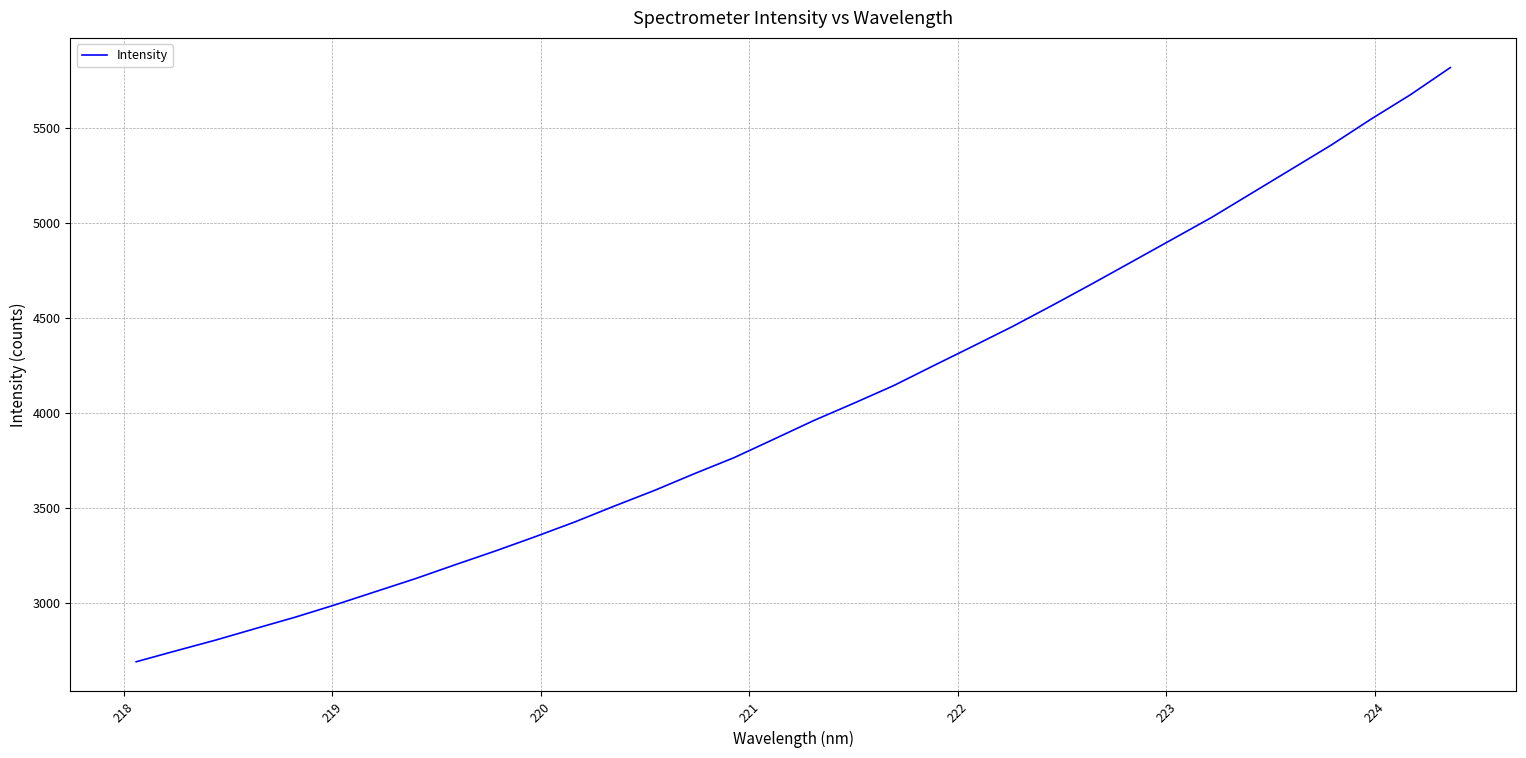

What is the smallest value displayed?

2693.3